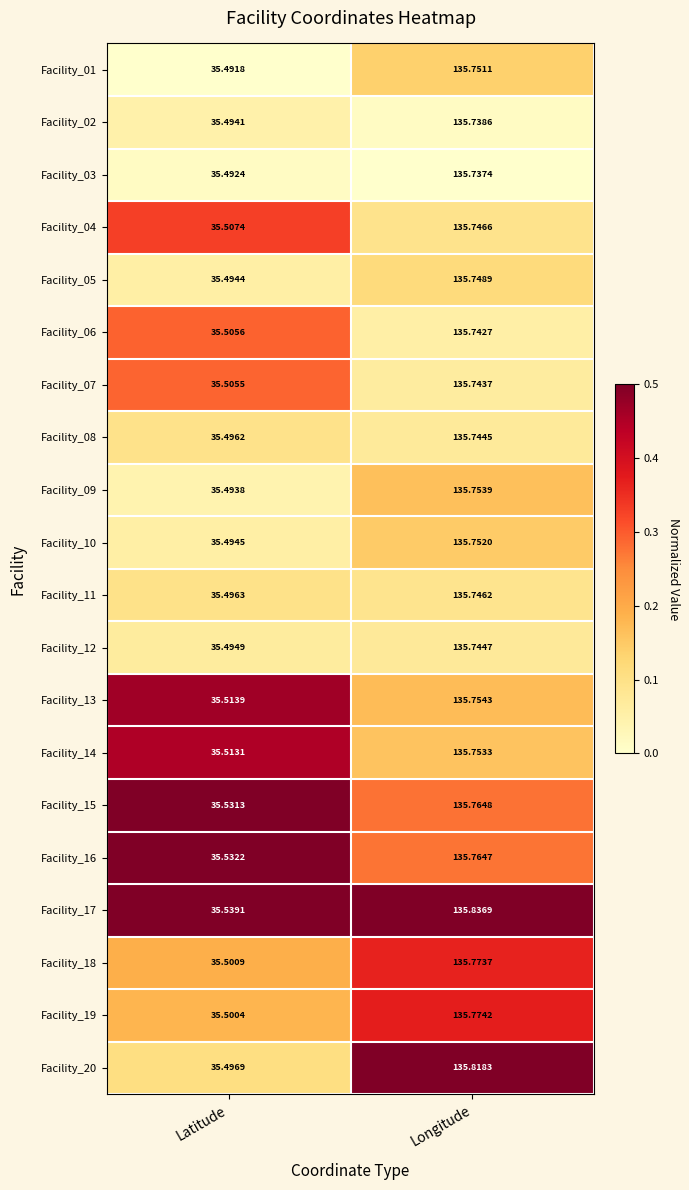

At which category is the sum across all series the highest?

Longitude